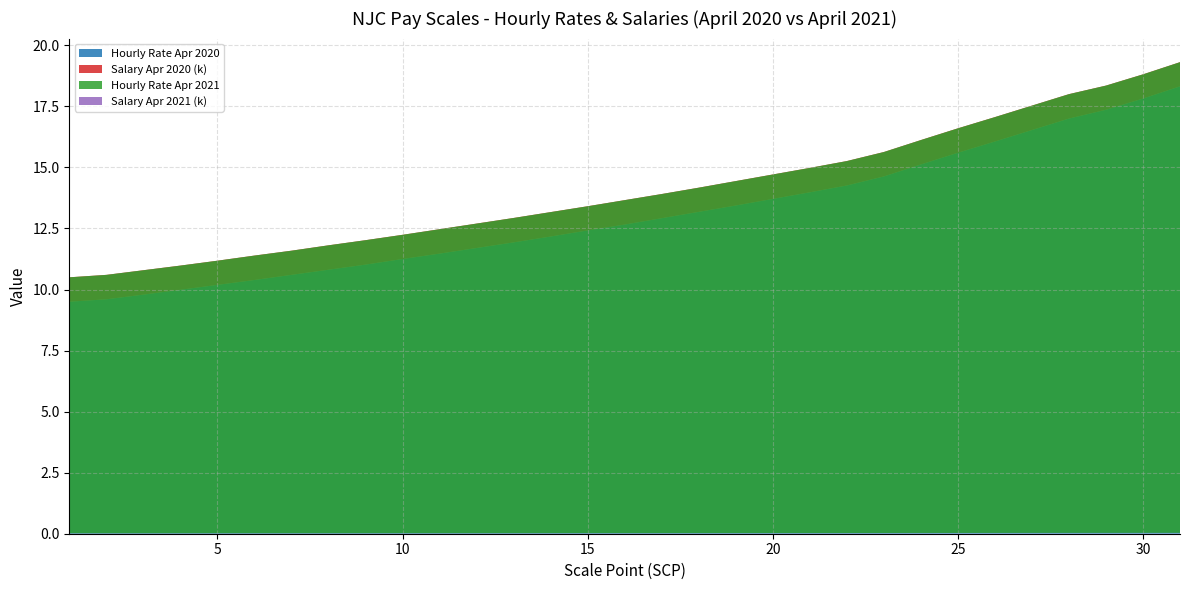

Reading left to right, list all the values displayed in this chart.

Hourly Rate Apr 2020: 1=9.5	2=9.6	3=9.8	4=10.0	5=10.2	6=10.4	7=10.6	8=10.8	9=11.0	10=11.2	11=11.5	12=11.7	13=11.9	14=12.2	15=12.4	16=12.7	17=12.9	18=13.2	19=13.4	20=13.7	21=14.0	22=14.3	23=14.6	24=15.1	25=15.6	26=16.1	27=16.5	28=17.0	29=17.4	30=17.8	31=18.3
Salary Apr 2020 (k): 1=18.3	2=18.5	3=18.9	4=19.3	5=19.6	6=20.0	7=20.4	8=20.9	9=21.3	10=21.7	11=22.1	12=22.6	13=23.0	14=23.5	15=24.0	16=24.4	17=24.9	18=25.4	19=25.9	20=26.4	21=27.0	22=27.5	23=28.2	24=29.2	25=30.1	26=31.0	27=31.9	28=32.8	29=33.5	30=34.4	31=35.3
Hourly Rate Apr 2021: 1=10.5	2=10.6	3=10.8	4=11.0	5=11.2	6=11.4	7=11.6	8=11.8	9=12.0	10=12.2	11=12.5	12=12.7	13=12.9	14=13.2	15=13.4	16=13.7	17=13.9	18=14.2	19=14.4	20=14.7	21=15.0	22=15.3	23=15.6	24=16.1	25=16.6	26=17.1	27=17.5	28=18.0	29=18.4	30=18.8	31=19.3
Salary Apr 2021 (k): 1=20.3	2=20.4	3=20.8	4=21.2	5=21.6	6=22.0	7=22.4	8=22.8	9=23.2	10=23.6	11=24.1	12=24.5	13=24.9	14=25.4	15=25.9	16=26.4	17=26.8	18=27.3	19=27.9	20=28.4	21=28.9	22=29.4	23=30.2	24=31.1	25=32.0	26=32.9	27=33.8	28=34.7	29=35.4	30=36.3	31=37.3